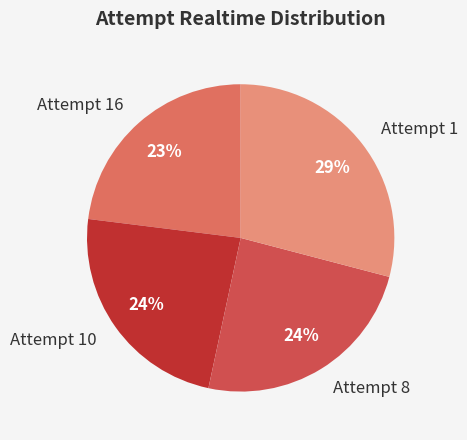

Does Attempt 8 account for over 50% of the chart?

No